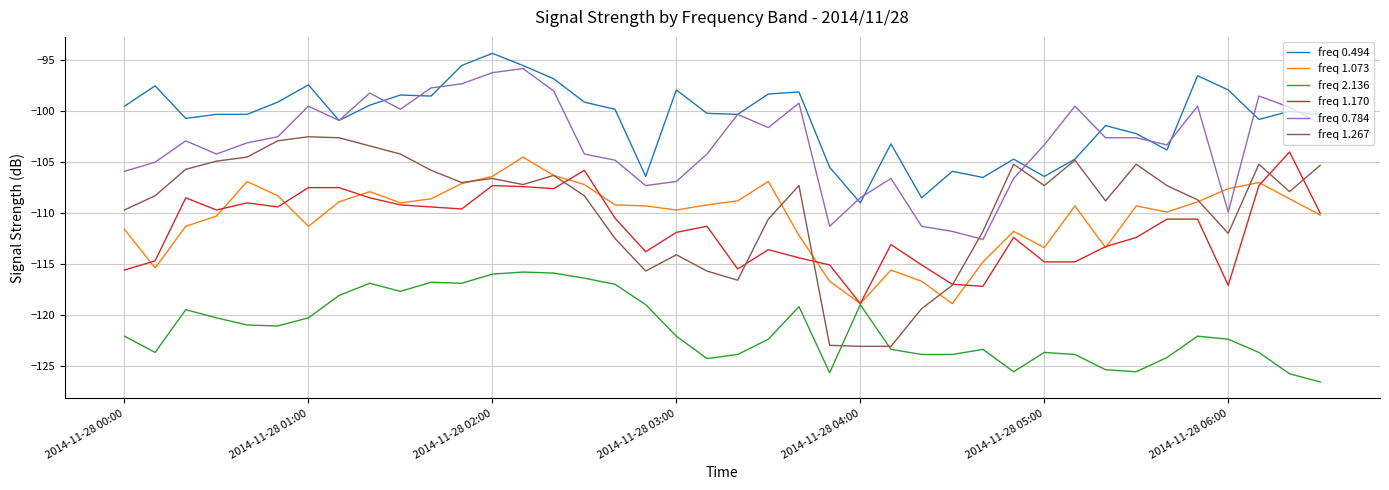

What is the smallest value displayed?

-126.6